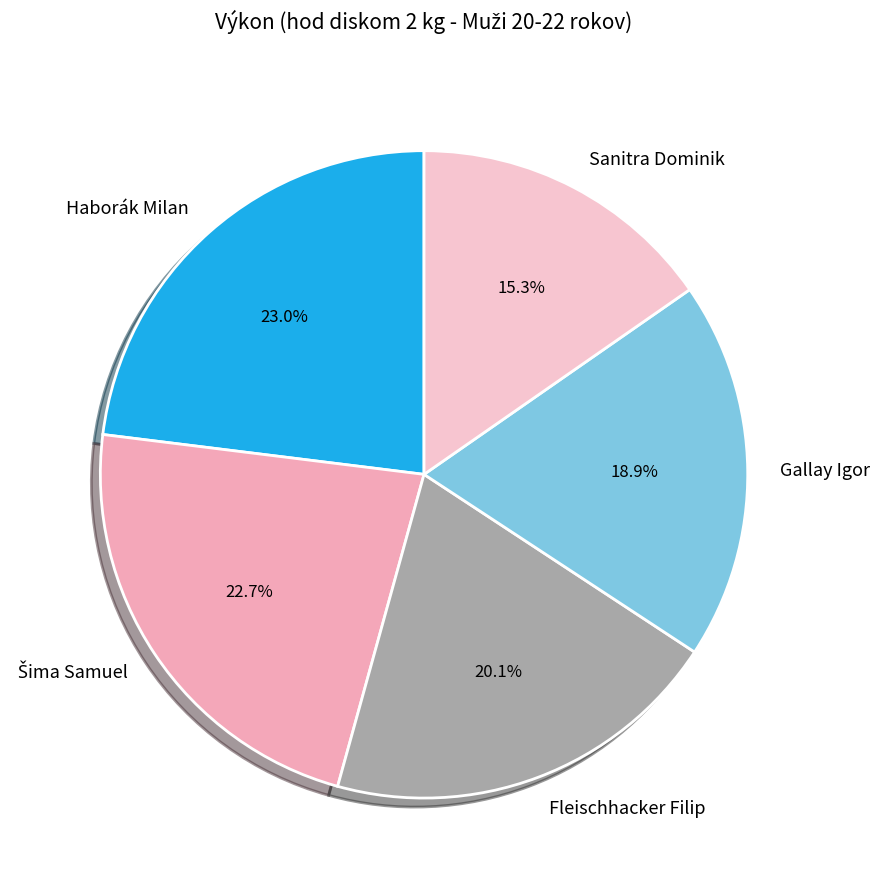

To the nearest percent, what percentage of the pie is Fleischhacker Filip?

20%